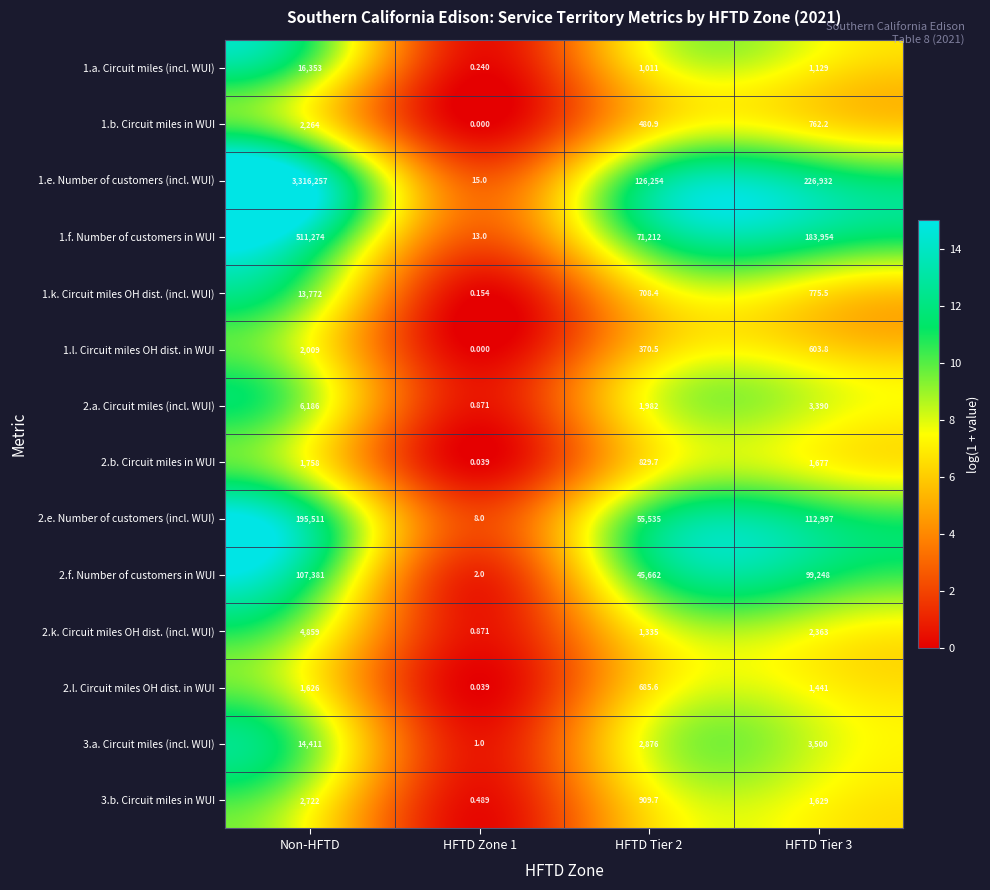

Which series has the largest range (max minus min)?

1.e. Number of customers (incl. WUI)